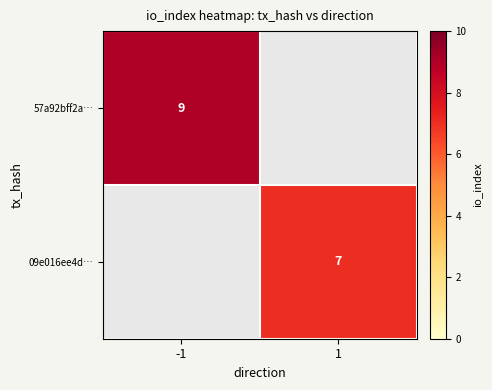

True or false: 57a92bff2a… has a value of 4 at -1.

False